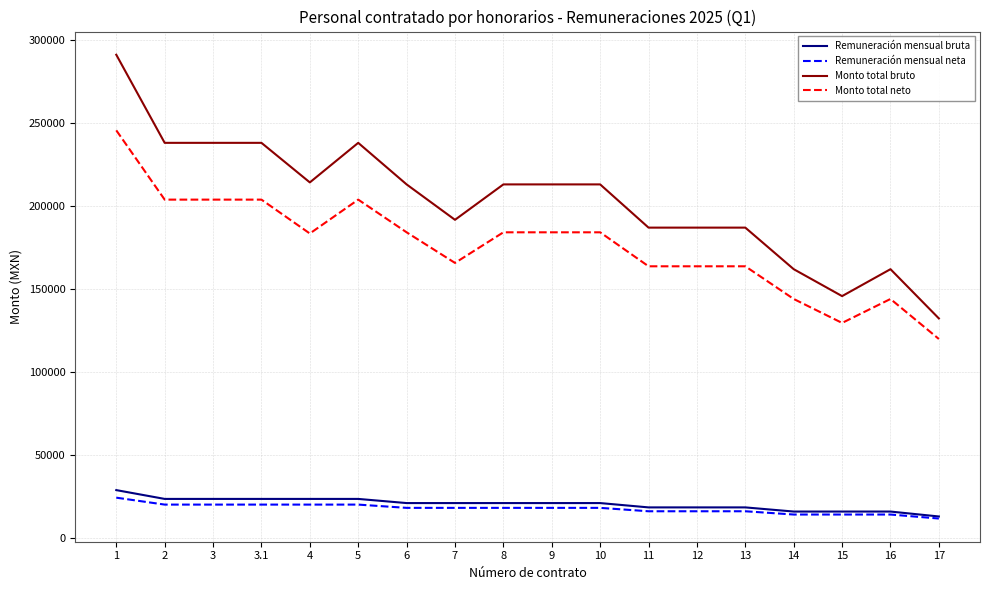

Which series has the largest range (max minus min)?

Monto total bruto